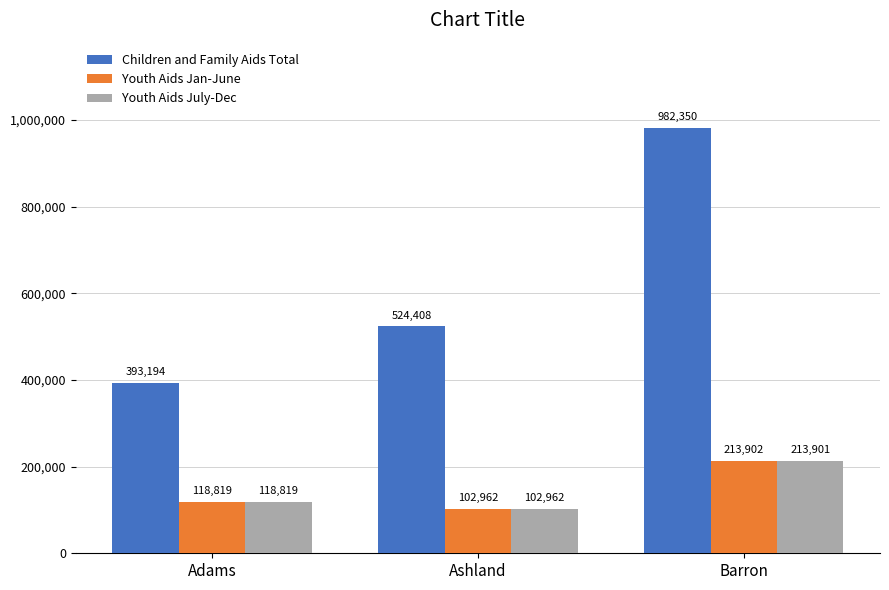

How many groups of bars are there?

3